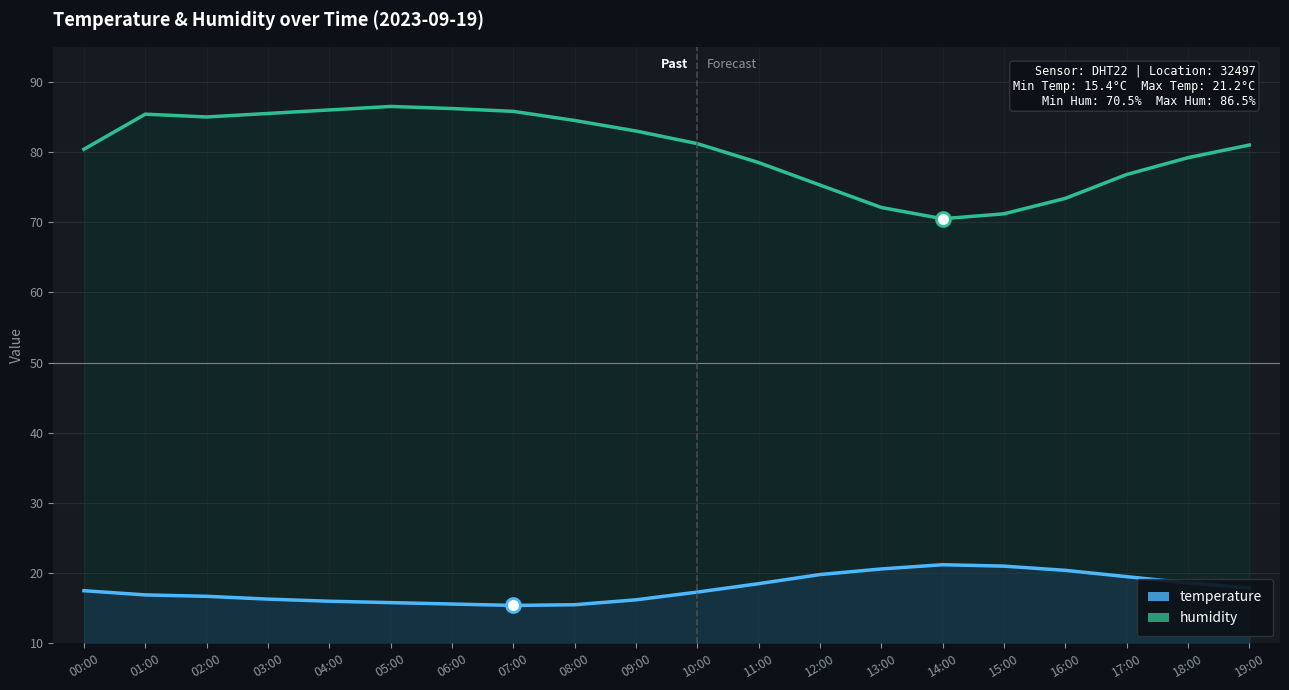

At which label is humidity closest to 78?

11:00